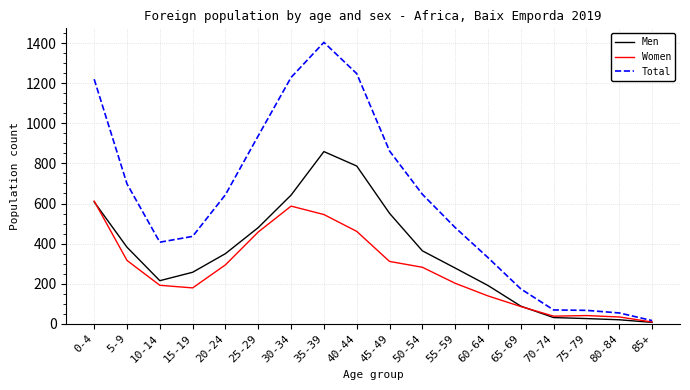

What is the maximum value for Men?

859